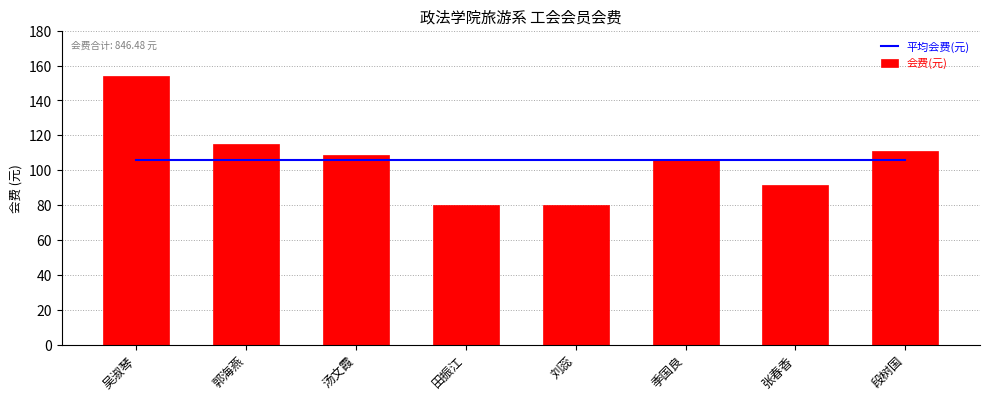

At 刘蕊, list the series in order from largest to smallest.

平均会费(元), 会费(元)